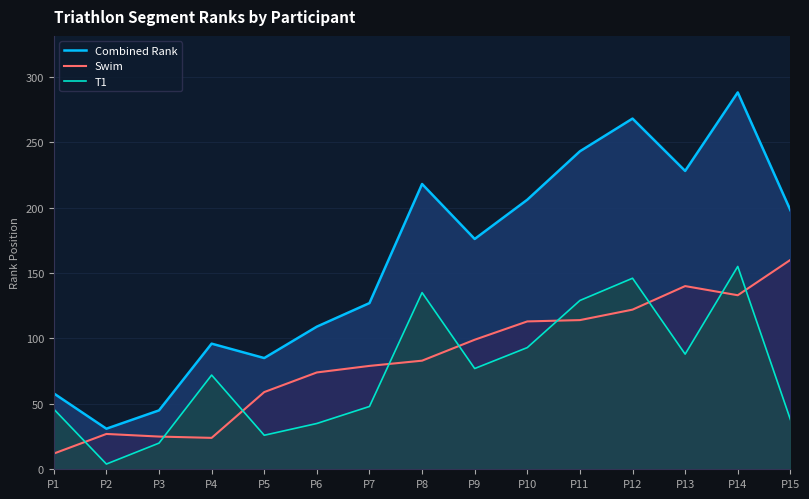

True or false: Combined Rank and T1 intersect in this chart.

False